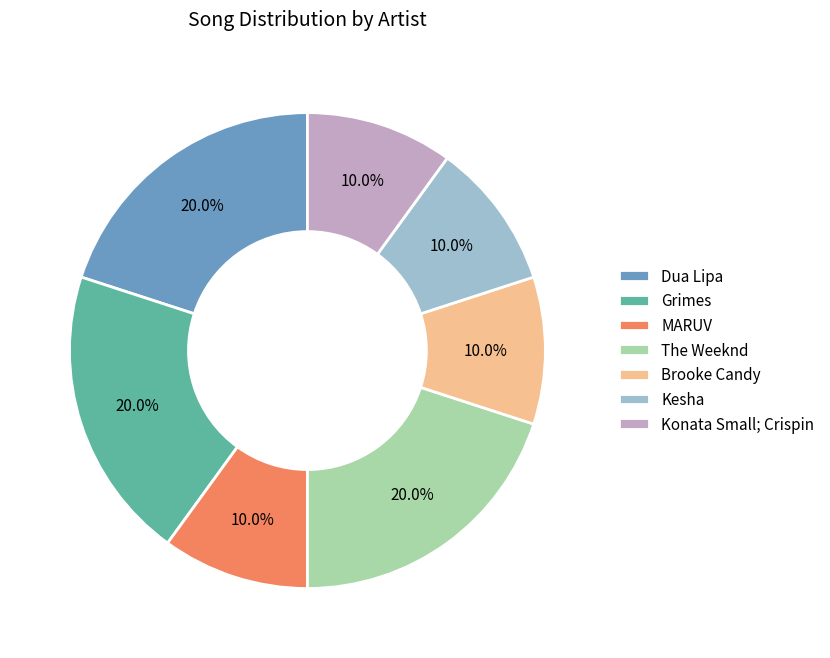

How much of the chart is everything except MARUV?

90.0%